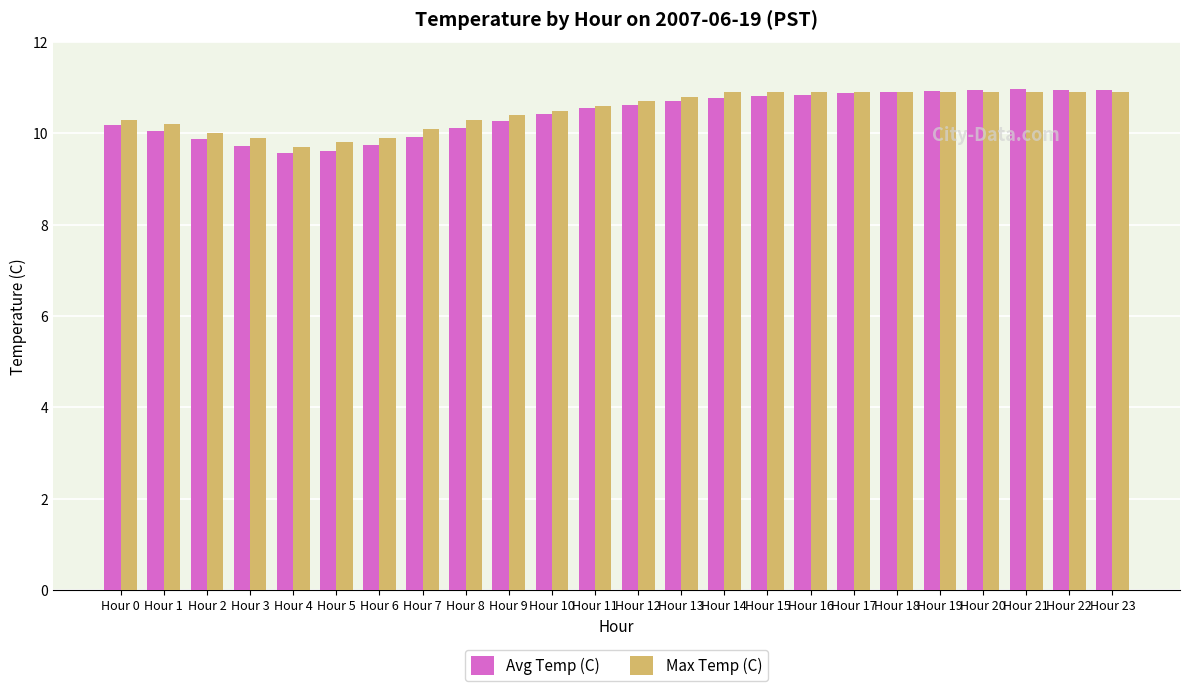

What is the sum of all Max Temp (C) values?

252.2